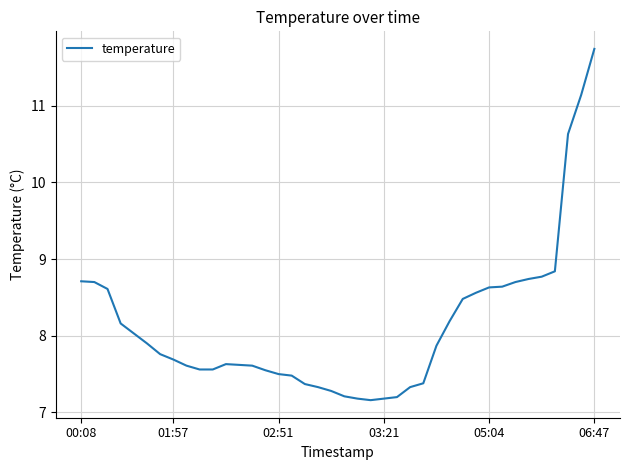

What is the difference between the maximum and minimum values?

4.6